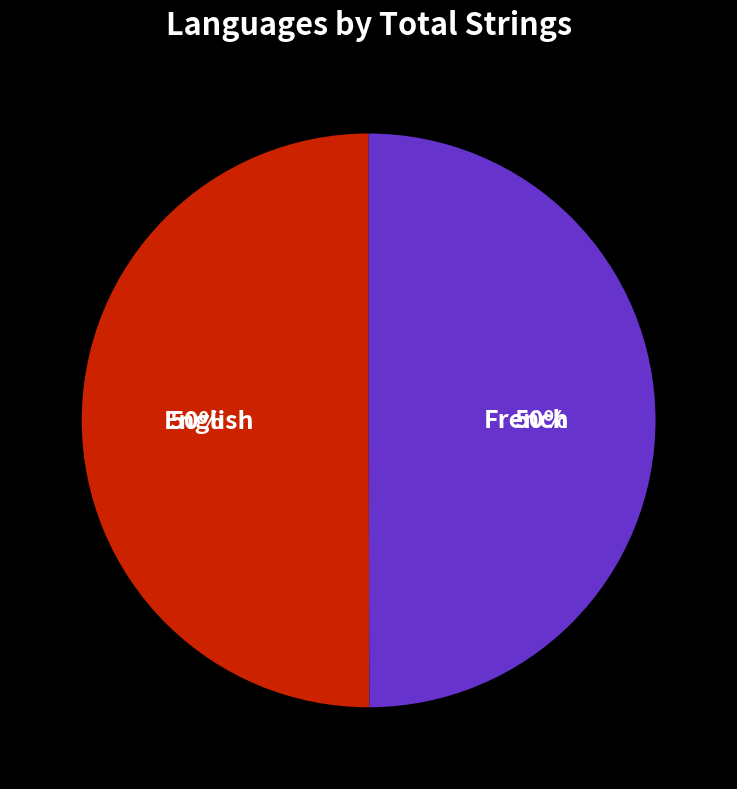

What percentage is the French slice, to the nearest percent?

50%